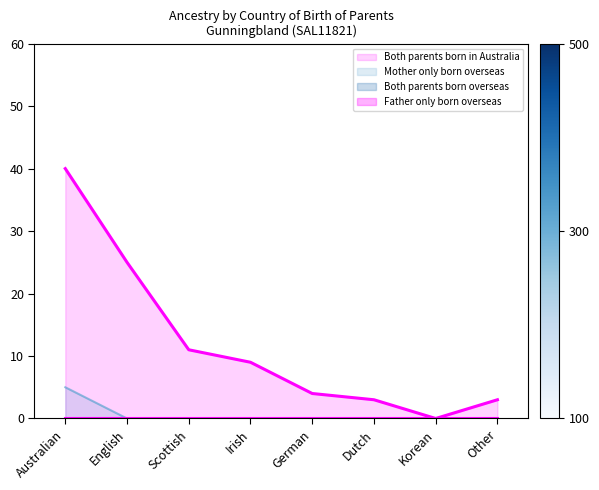

Does the chart display data point markers on the line(s)?

No